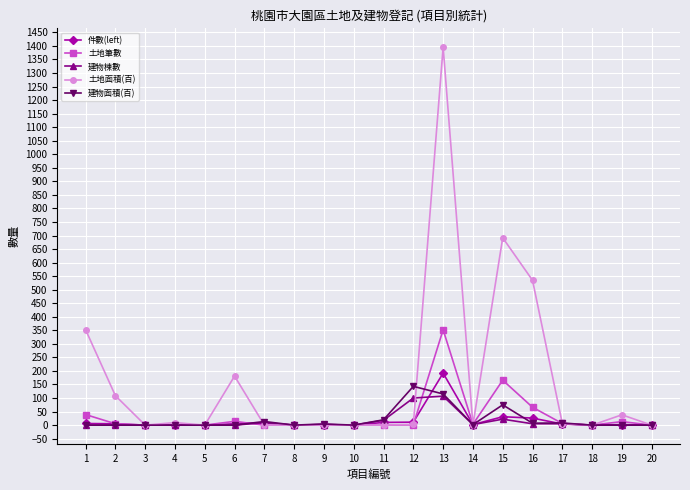

Where is 件數(left) nearest to the value 96?

15